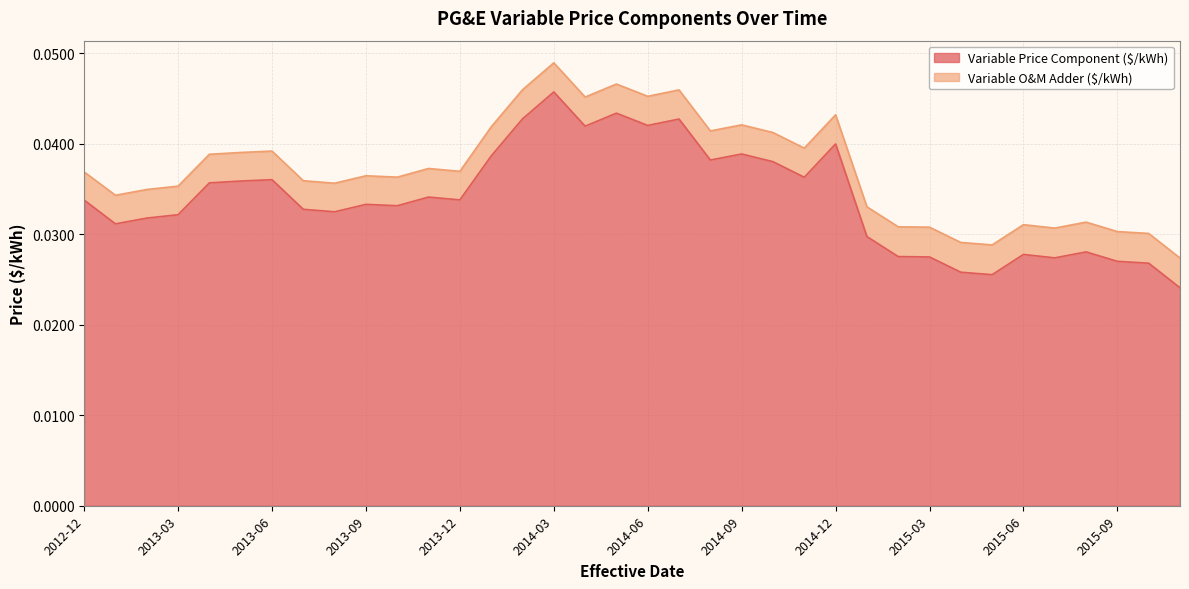

Where is the first local maximum?

2013-06